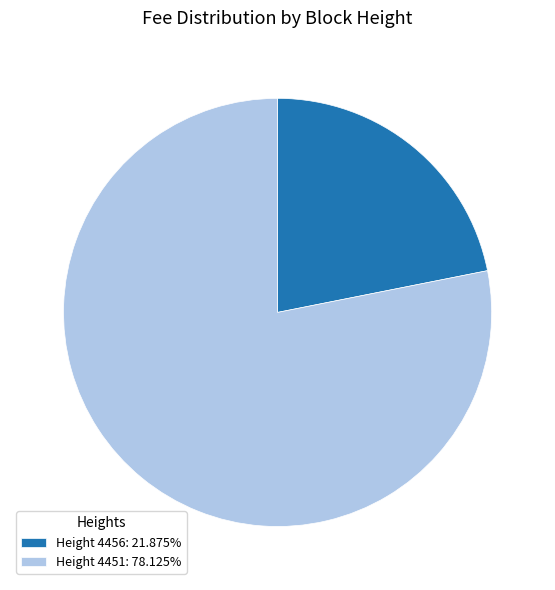

Is there a majority slice in this chart?

Yes